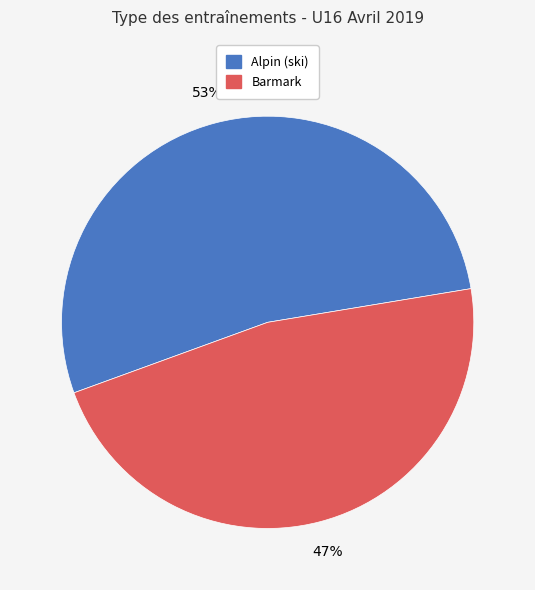

Is there any slice that represents more than half of the pie?

Yes